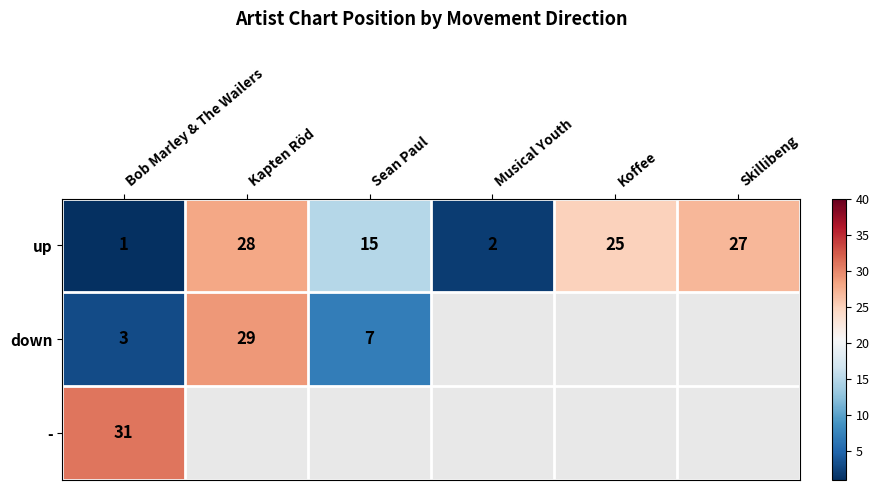

At which label does up reach its peak?

Kapten Röd